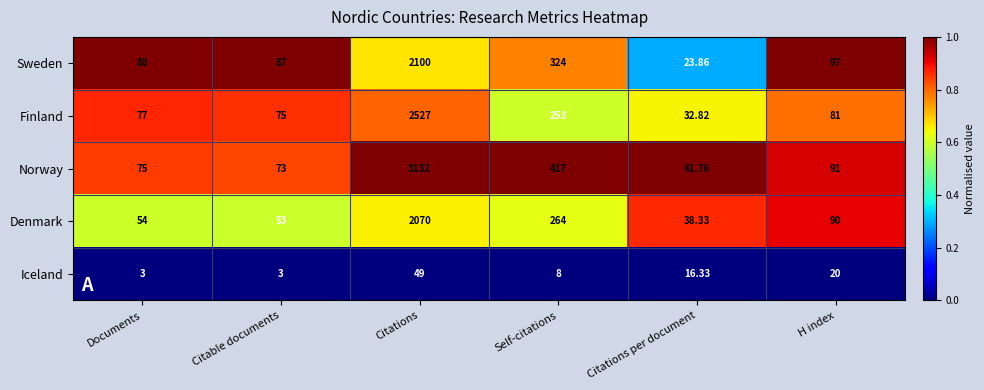

List the series in order of their peak value, lowest first.

Iceland, Denmark, Sweden, Finland, Norway